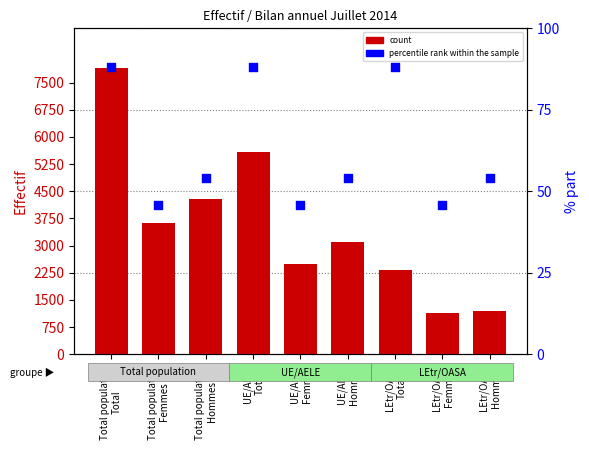

Which series contains the highest Y value?

count